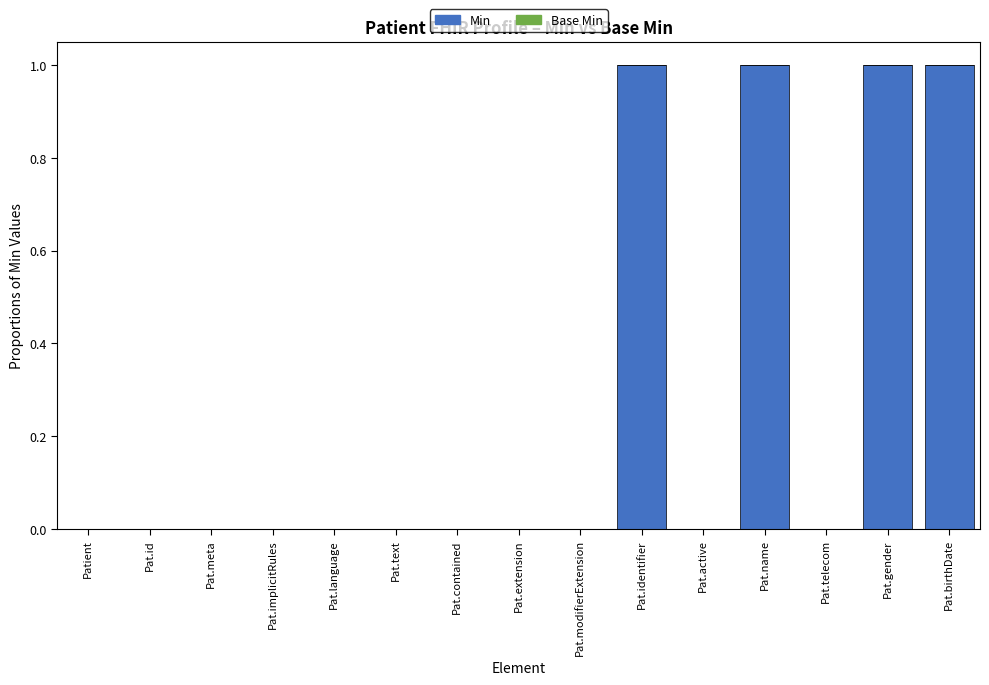

Is it true that the value at Pat.name is 0?

False